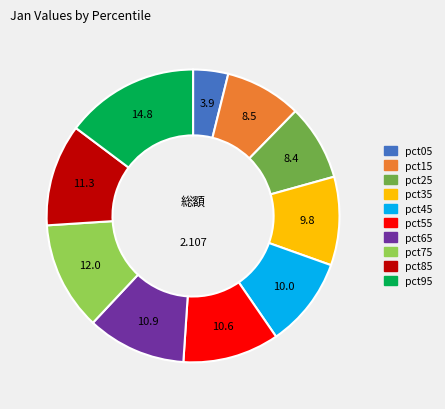

Is the sum of pct85 and pct55 greater than half?

No